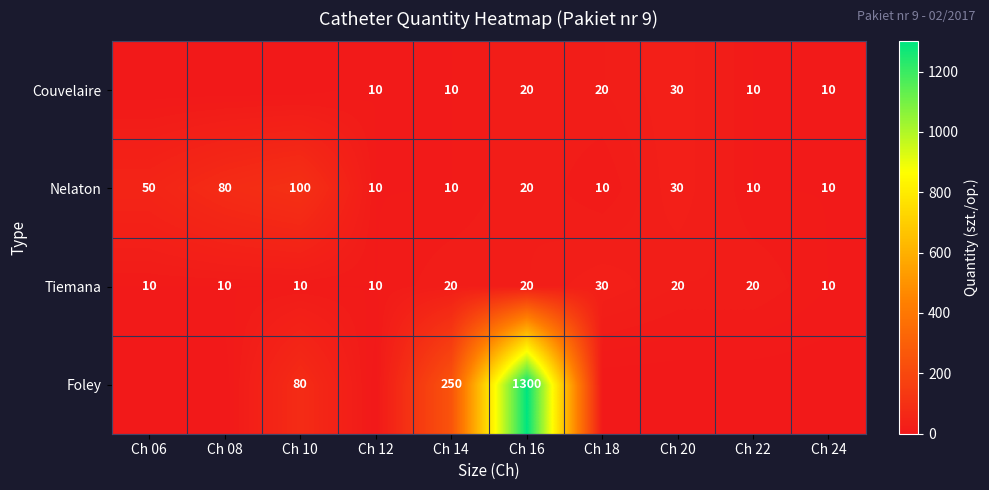

How many Nelaton values are between 10 and 50?

8